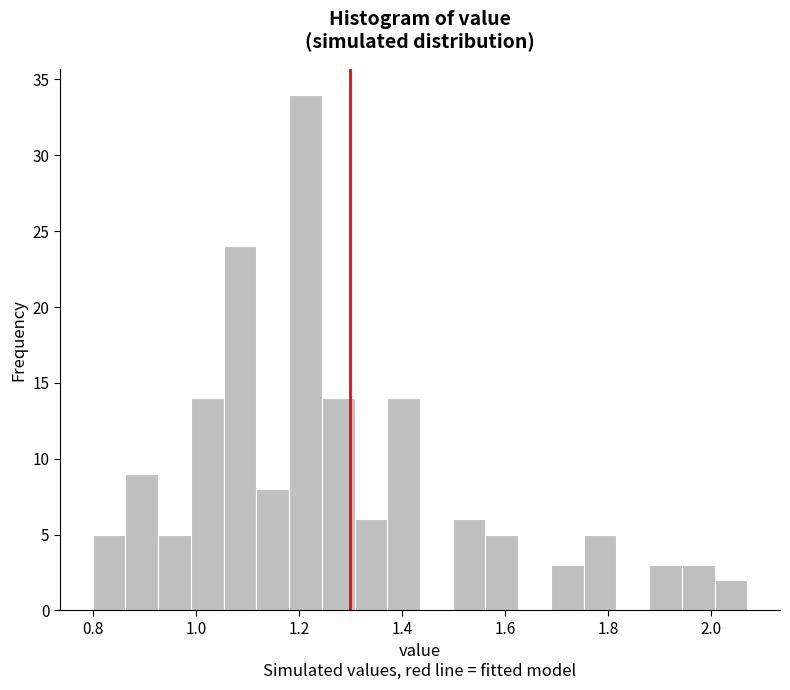

Around what value on the x-axis is the tallest bar? Give the approximate position of its centre, as read against the axis.

1.22